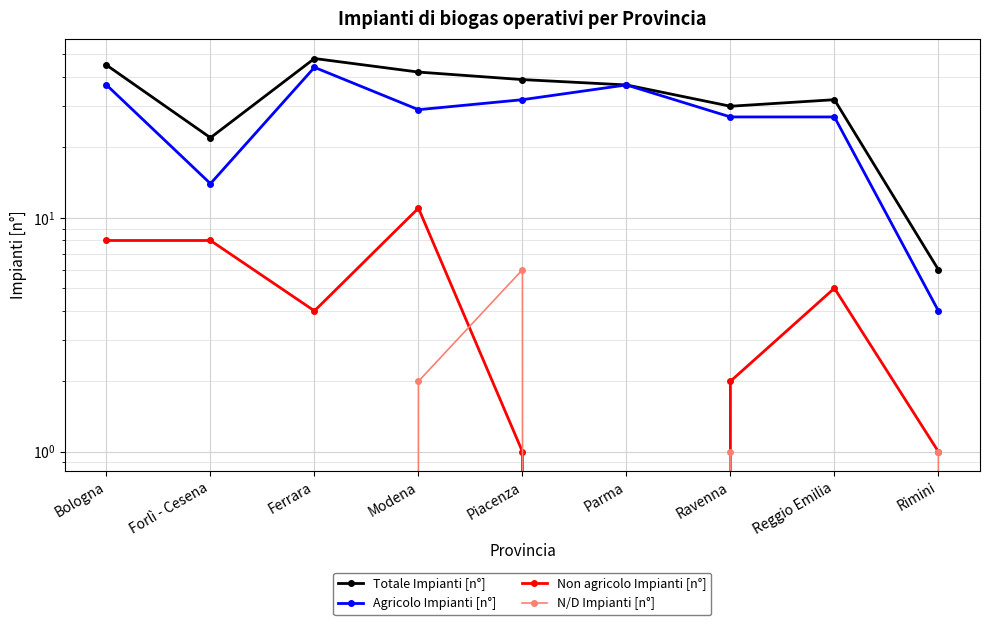

The Totale Impianti [n°] series shows 32 at Reggio Emilia. True or false?

True